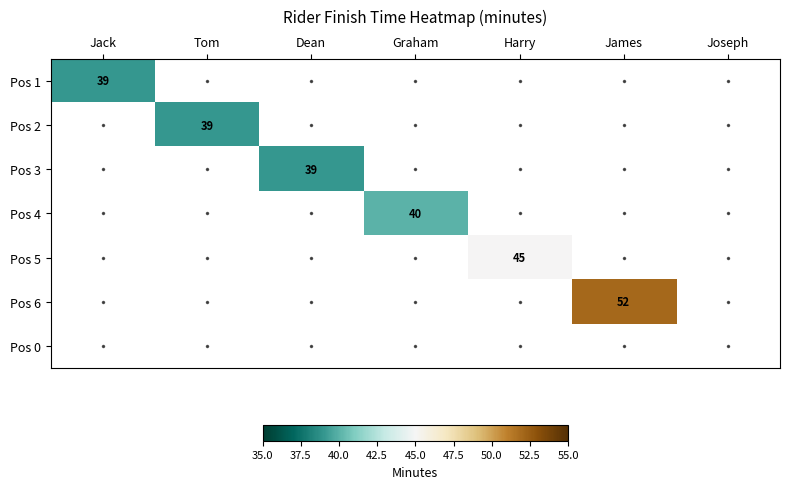

The value of Pos 6 at James is 52. True or false?

True